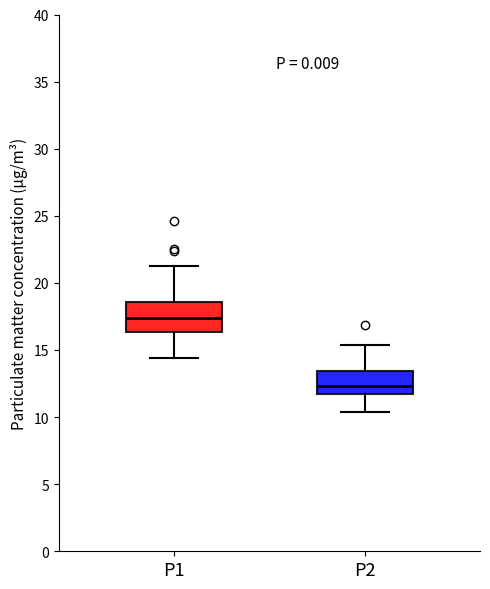

Which box has the highest median line?

P1